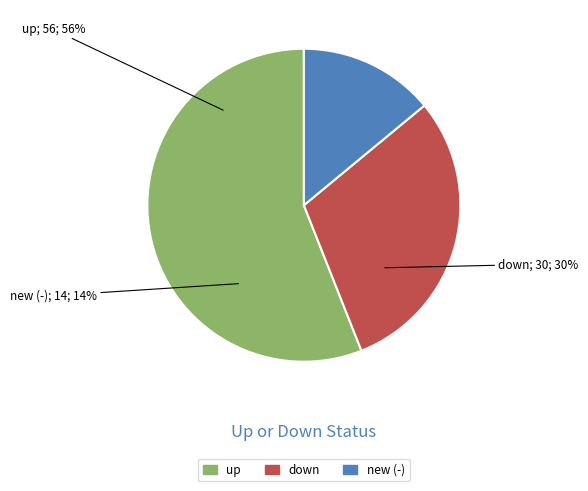

Do down and up together represent more than half of the pie?

Yes